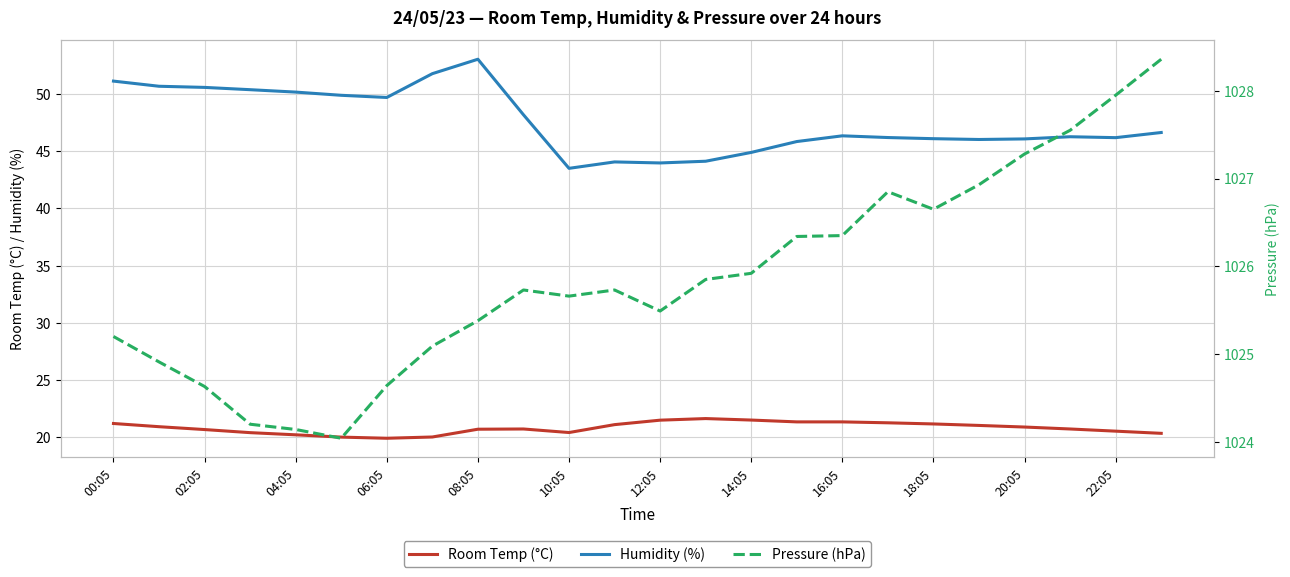

True or false: Room Temp (°C) has a value of 21.2 at 00:05.

True